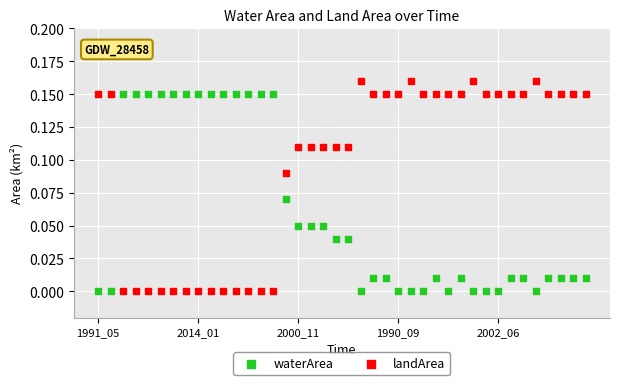

Which series has the widest spread of Y values?

landArea